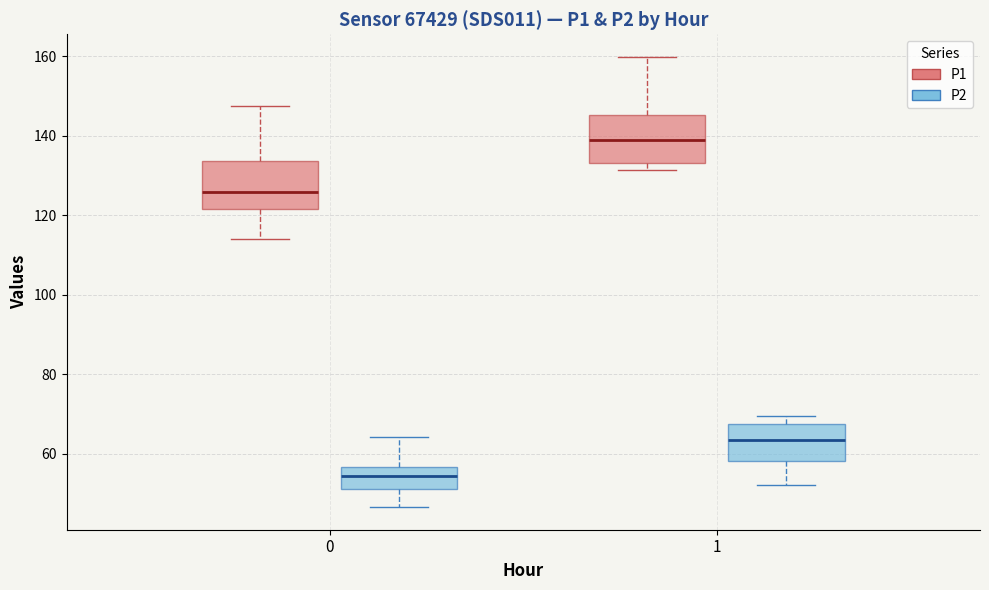

Reading left to right, transcribe this box plot: for each box, give where its median line is, the range the box spans, and where its two whiskers end, as read against the y-axis. The values are not printed on the chart, so give them approximately, as read against the axis.

0 (P1): median 126, box 122 to 134, whiskers 114 to 148
0 (P2): median 54, box 52 to 56, whiskers 46 to 64
1 (P1): median 138, box 134 to 146, whiskers 132 to 160
1 (P2): median 64, box 58 to 68, whiskers 52 to 70